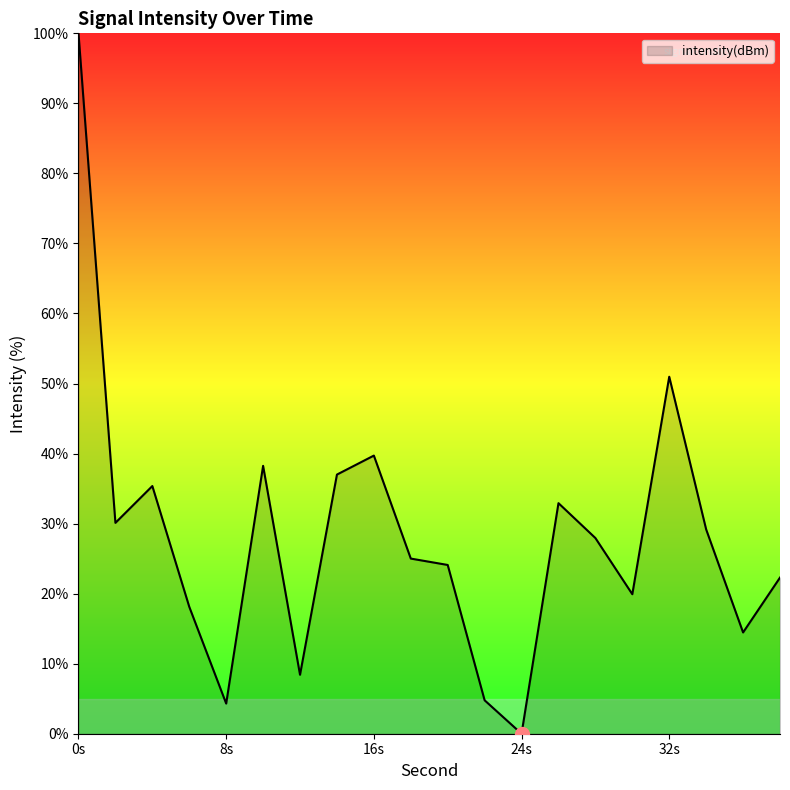

What is the difference between the maximum and minimum values?

100.0